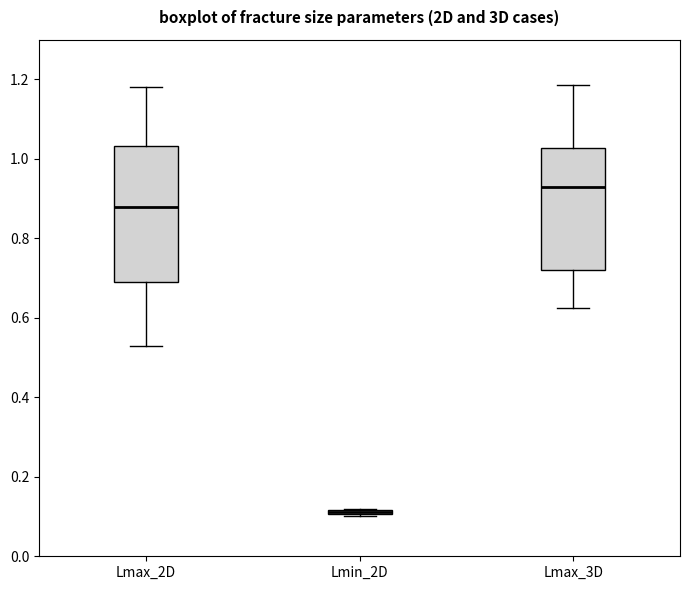

Which box is the tallest, from its lower edge to its upper edge?

Lmax_2D